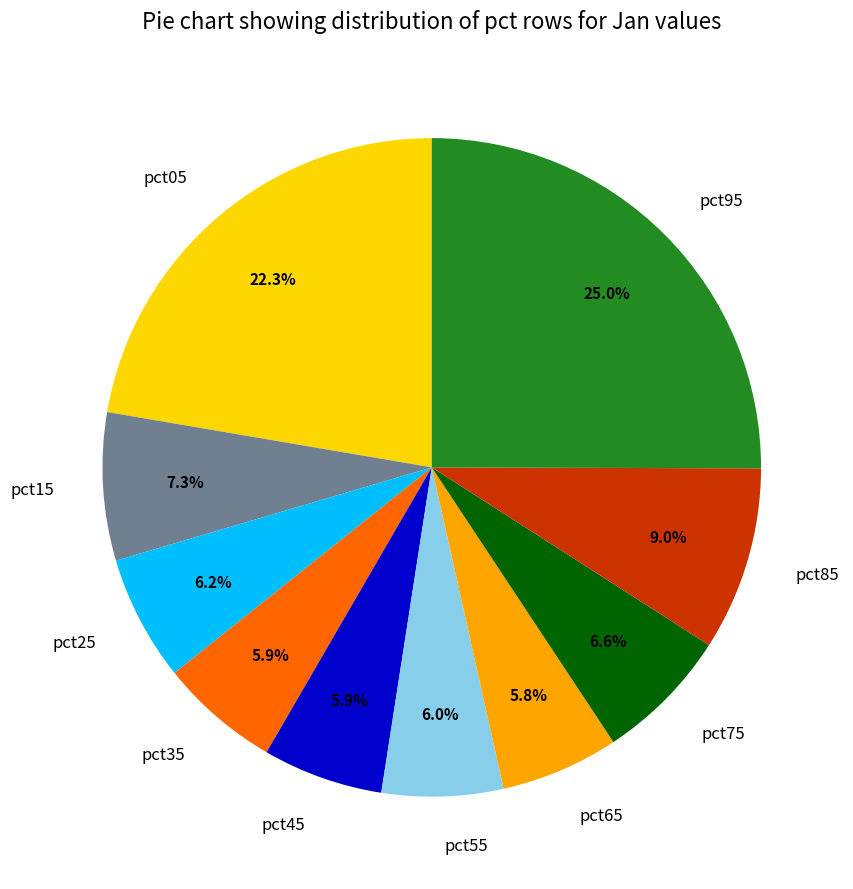

Between pct35 and pct95, which is larger?

pct95